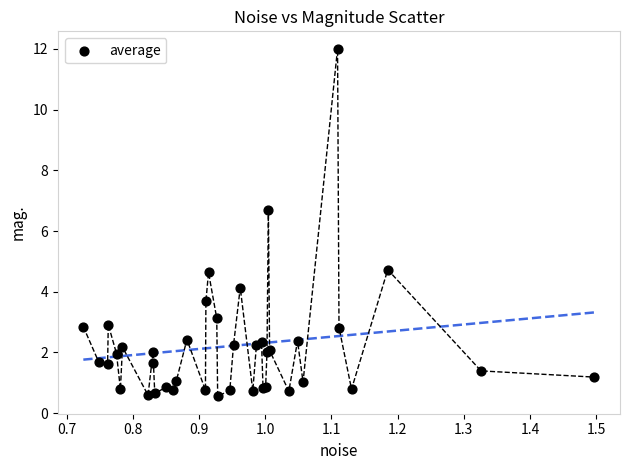

What Y value in the scatter plot is closest to 6?

6.7